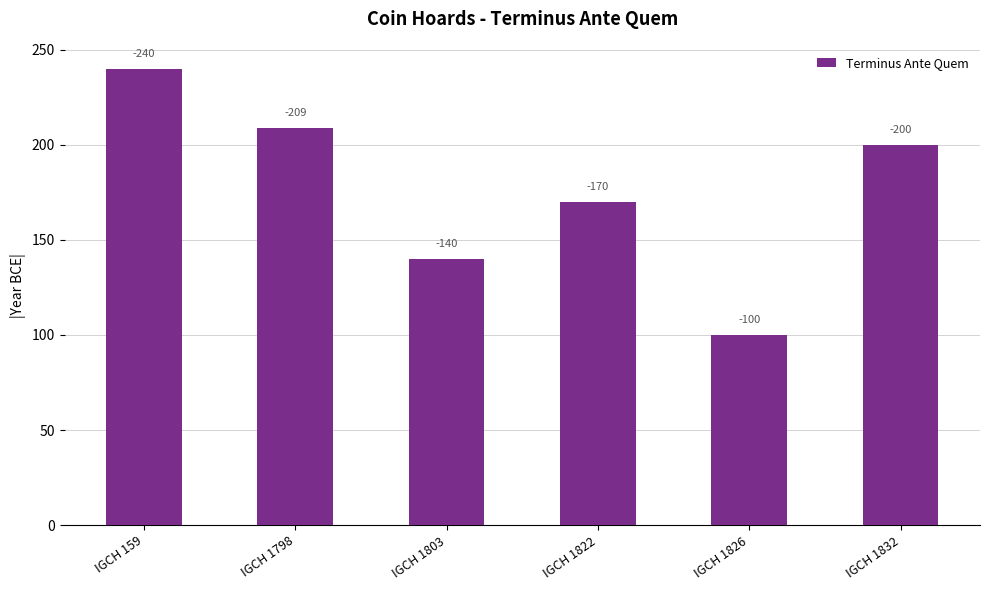

What is the change in value from IGCH 1803 to IGCH 1832?

+60